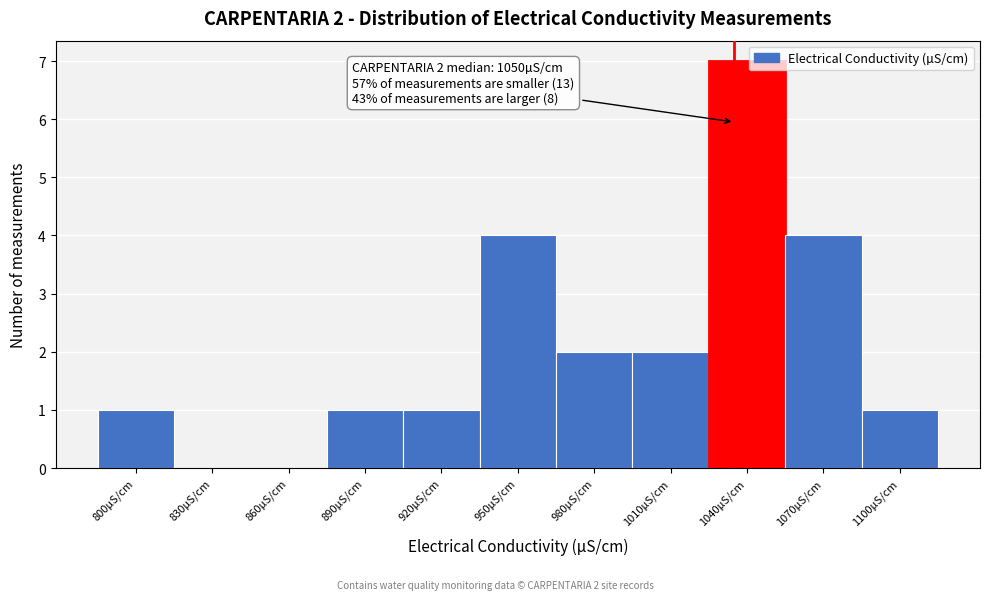

Reading left to right, extract all data points from this chart.

800µS/cm=1	830µS/cm=0	860µS/cm=0	890µS/cm=1	920µS/cm=1	950µS/cm=4	980µS/cm=2	1010µS/cm=2	1040µS/cm=7	1070µS/cm=4	1100µS/cm=1